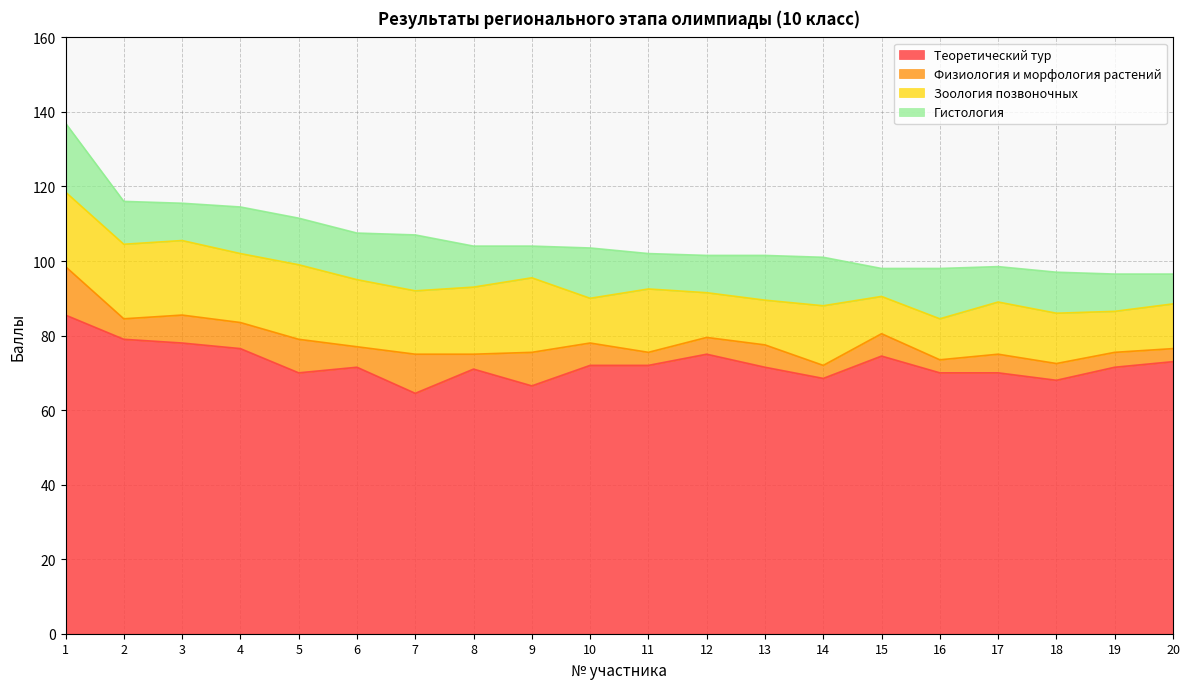

What is the maximum value shown in the chart?

85.5